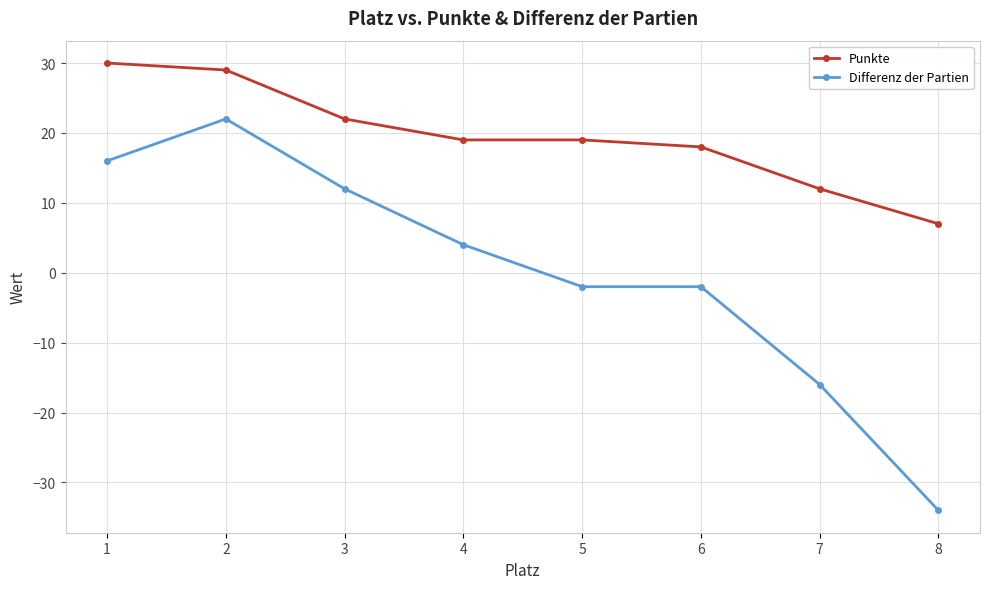

How many values in Differenz der Partien are below zero?

4